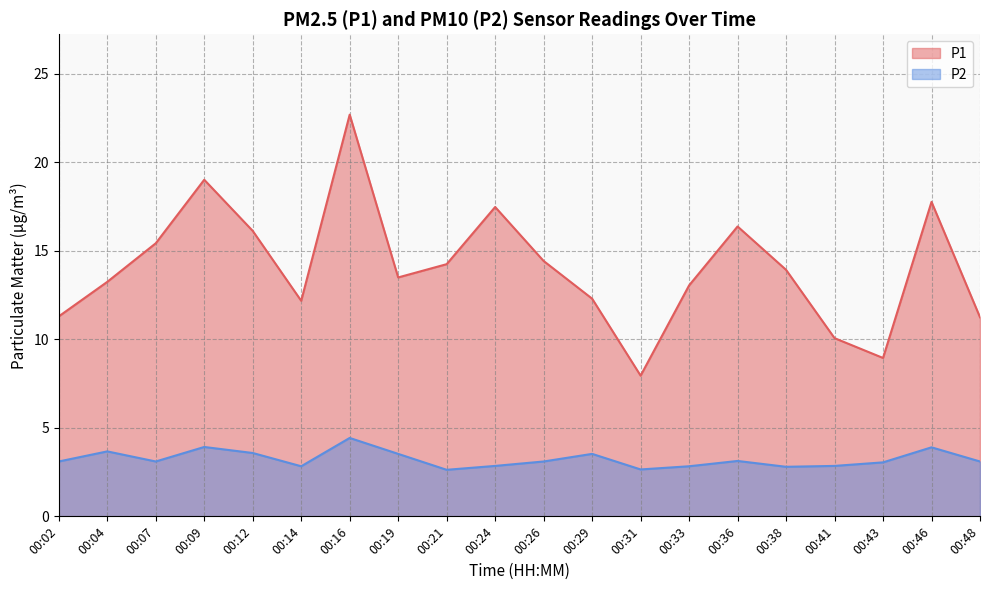

What are all the series names shown in the legend?

P1, P2